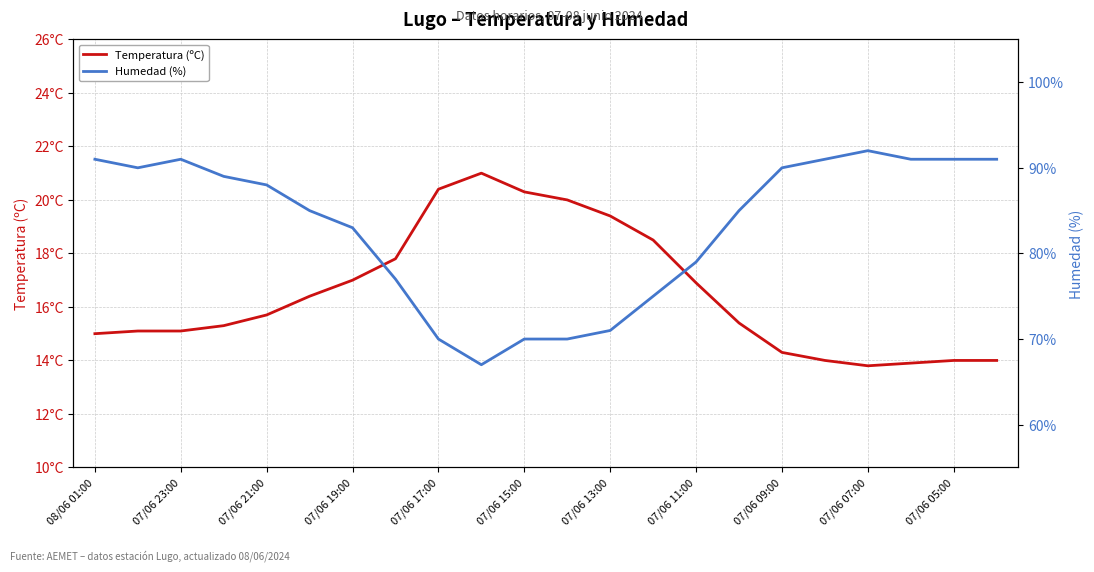

Does the chart display data point markers on the line(s)?

No